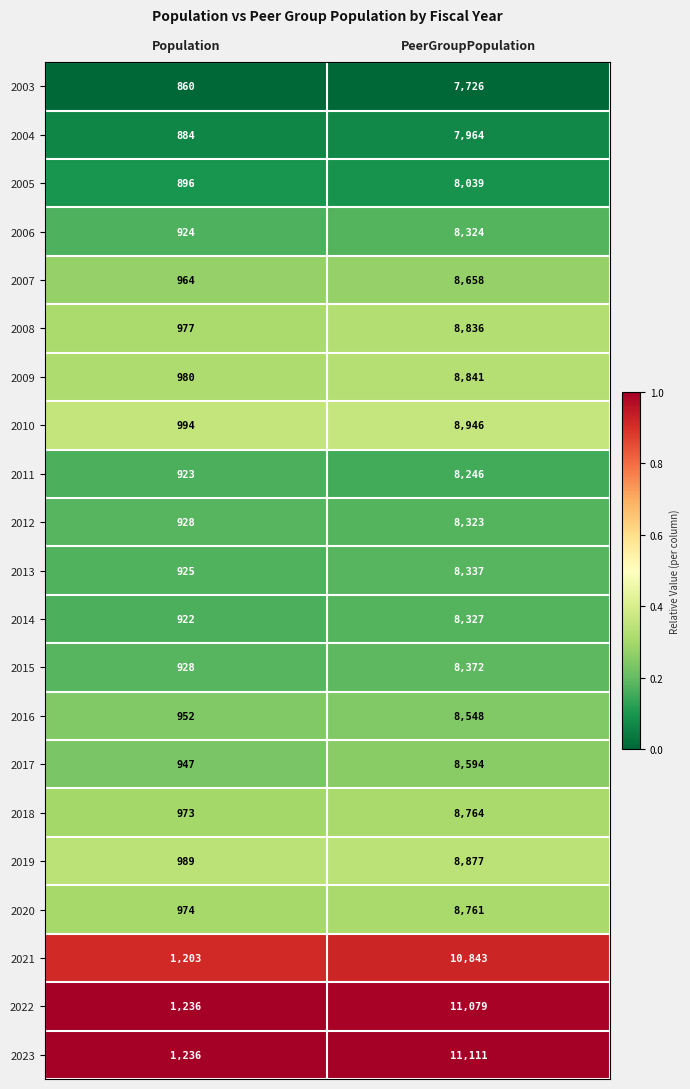

At which category is the sum across all series the highest?

PeerGroupPopulation